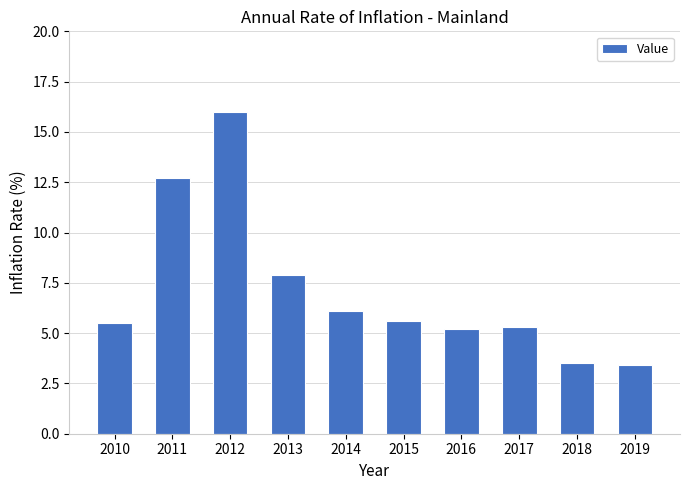

What is the average value?

7.1